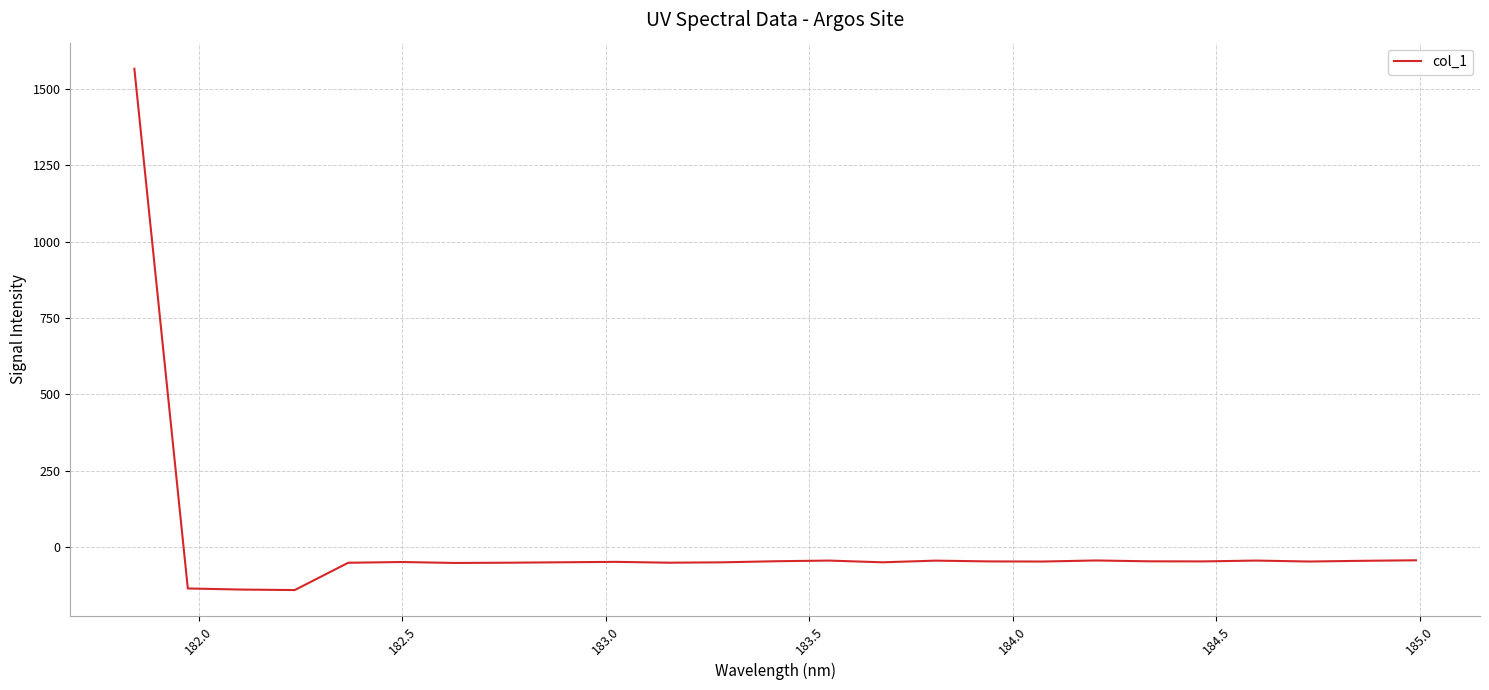

What is the difference between the maximum and minimum values?

1707.8